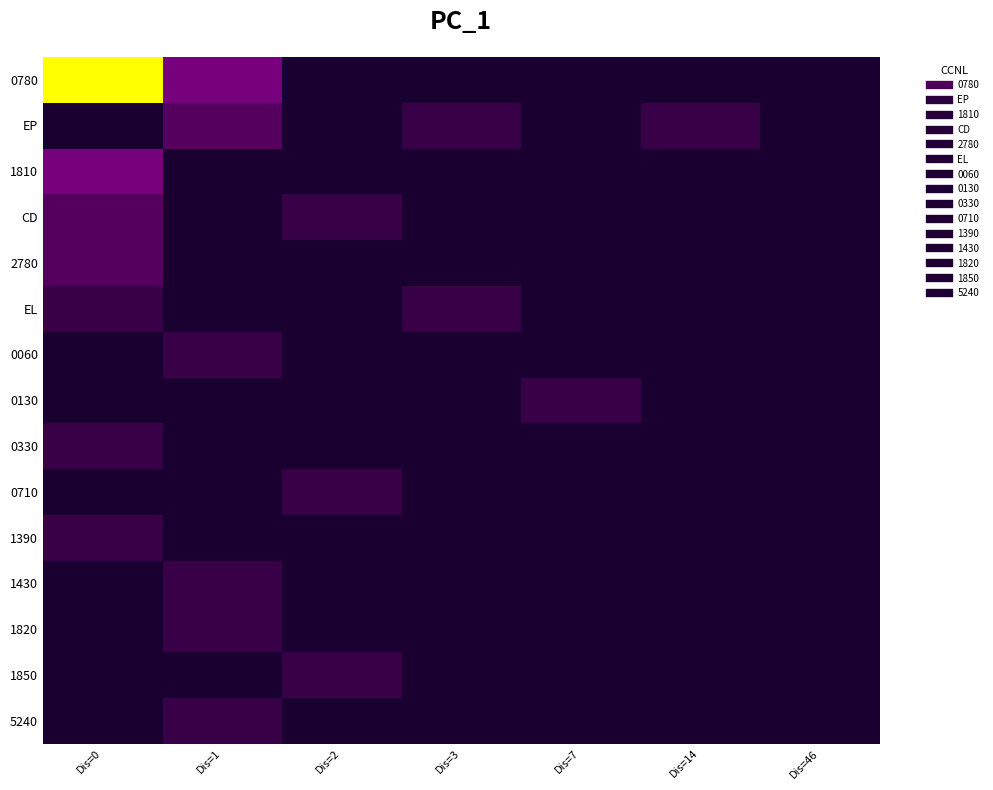

Reading left to right, extract all data points from this chart.

0780: Dis=0=9	Dis=1=3	Dis=2=0	Dis=3=0	Dis=7=0	Dis=14=0	Dis=46=0
EP: Dis=0=0	Dis=1=2	Dis=2=0	Dis=3=1	Dis=7=0	Dis=14=1	Dis=46=0
1810: Dis=0=3	Dis=1=0	Dis=2=0	Dis=3=0	Dis=7=0	Dis=14=0	Dis=46=0
CD: Dis=0=2	Dis=1=0	Dis=2=1	Dis=3=0	Dis=7=0	Dis=14=0	Dis=46=0
2780: Dis=0=2	Dis=1=0	Dis=2=0	Dis=3=0	Dis=7=0	Dis=14=0	Dis=46=0
EL: Dis=0=1	Dis=1=0	Dis=2=0	Dis=3=1	Dis=7=0	Dis=14=0	Dis=46=0
0060: Dis=0=0	Dis=1=1	Dis=2=0	Dis=3=0	Dis=7=0	Dis=14=0	Dis=46=0
0130: Dis=0=0	Dis=1=0	Dis=2=0	Dis=3=0	Dis=7=1	Dis=14=0	Dis=46=0
0330: Dis=0=1	Dis=1=0	Dis=2=0	Dis=3=0	Dis=7=0	Dis=14=0	Dis=46=0
0710: Dis=0=0	Dis=1=0	Dis=2=1	Dis=3=0	Dis=7=0	Dis=14=0	Dis=46=0
1390: Dis=0=1	Dis=1=0	Dis=2=0	Dis=3=0	Dis=7=0	Dis=14=0	Dis=46=0
1430: Dis=0=0	Dis=1=1	Dis=2=0	Dis=3=0	Dis=7=0	Dis=14=0	Dis=46=0
1820: Dis=0=0	Dis=1=1	Dis=2=0	Dis=3=0	Dis=7=0	Dis=14=0	Dis=46=0
1850: Dis=0=0	Dis=1=0	Dis=2=1	Dis=3=0	Dis=7=0	Dis=14=0	Dis=46=0
5240: Dis=0=0	Dis=1=1	Dis=2=0	Dis=3=0	Dis=7=0	Dis=14=0	Dis=46=0